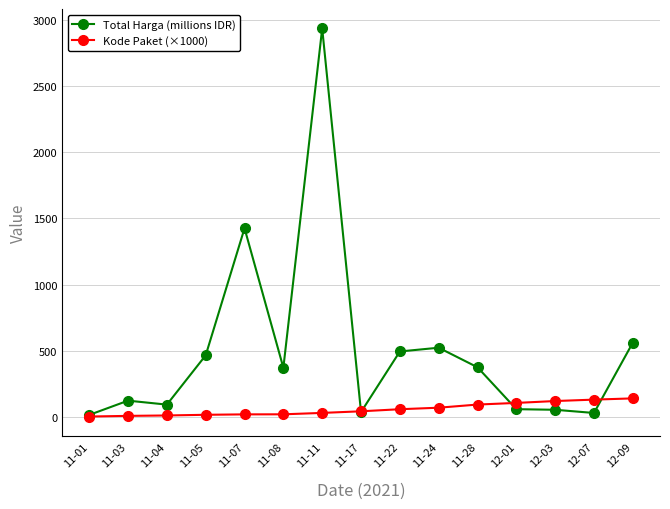

What is the maximum value for Kode Paket (×1000)?

137.9